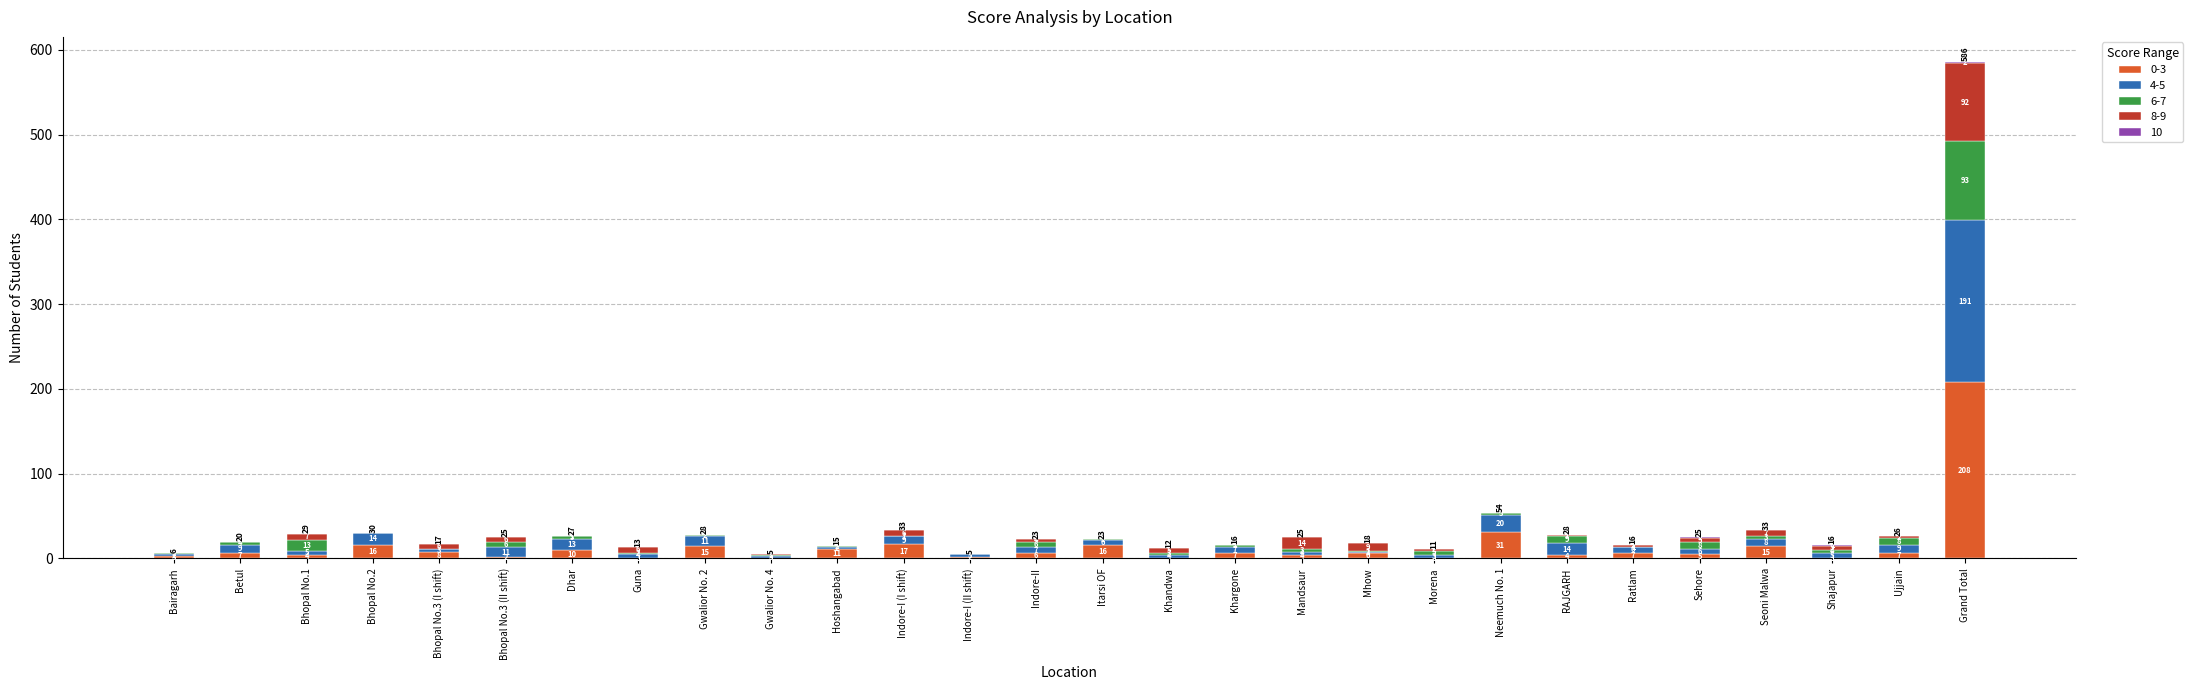

How many categories are shown in the chart?

28